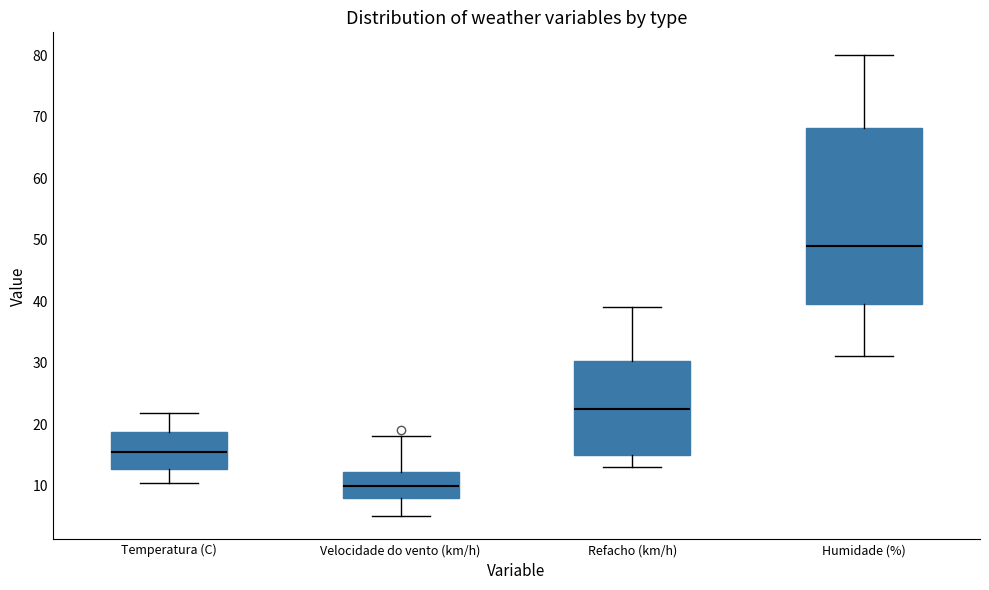

Reading left to right, transcribe this box plot: for each box, give where its median line is, the range the box spans, and where its two whiskers end, as read against the y-axis. The values are not printed on the chart, so give them approximately, as read against the axis.

Temperatura (C): median 15, box 13 to 19, whiskers 10 to 22
Velocidade do vento (km/h): median 10, box 8 to 12, whiskers 5 to 18
Refacho (km/h): median 23, box 15 to 30, whiskers 13 to 39
Humidade (%): median 49, box 40 to 68, whiskers 31 to 80